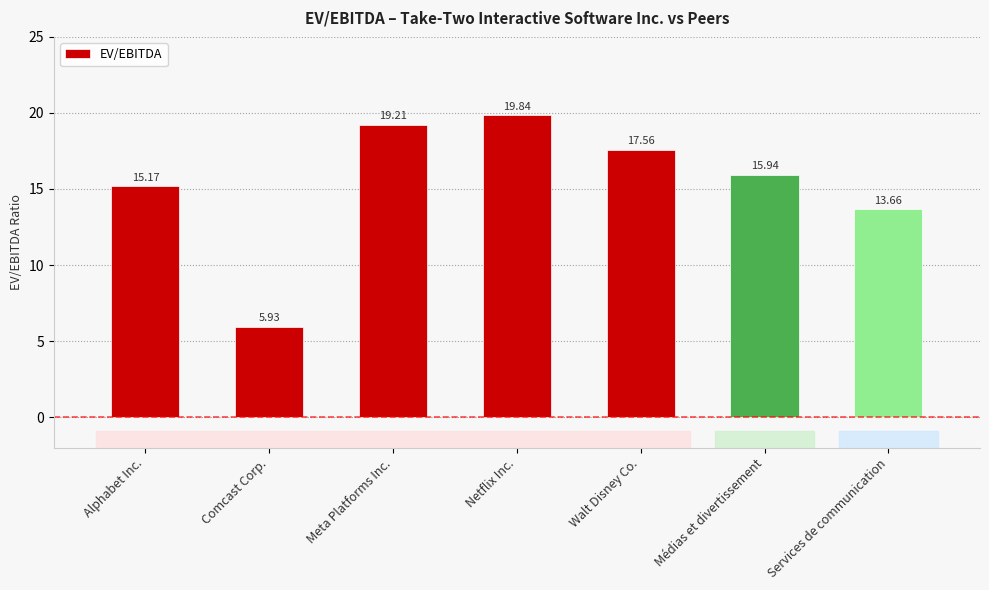

What is the sum of all values?

107.3